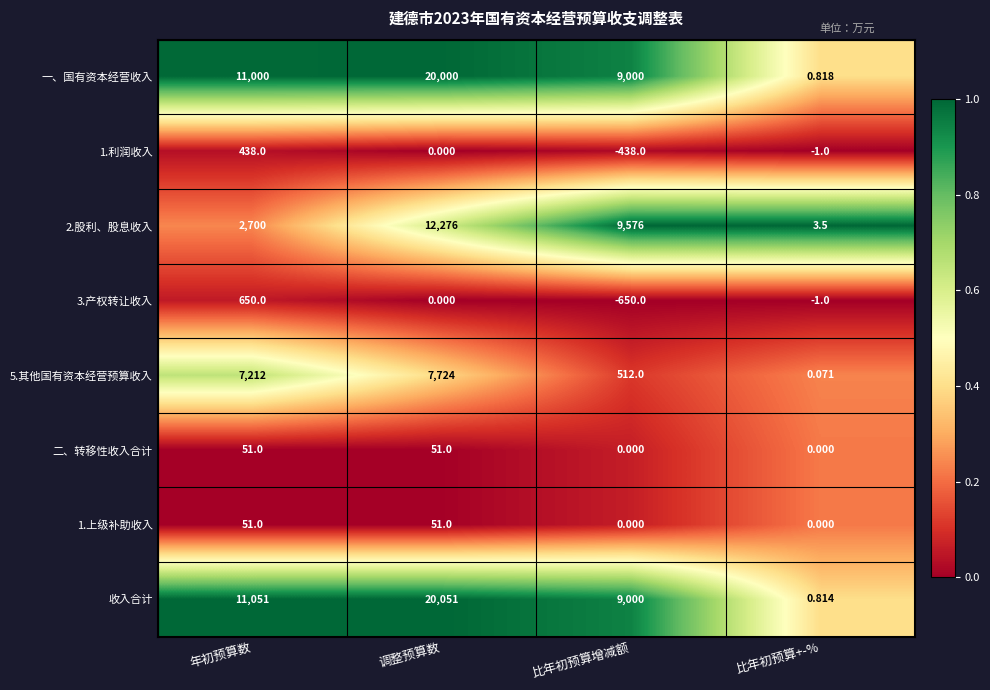

Which label corresponds to the smallest value in the chart?

比年初预算增减额